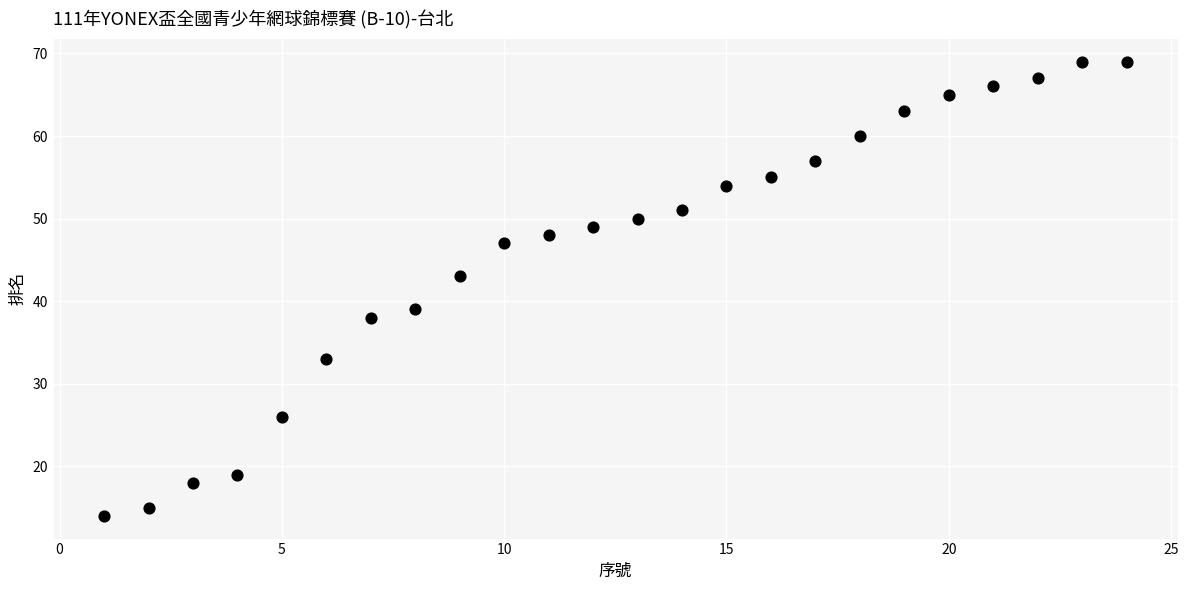

What is the range of X values (max minus min)?

23